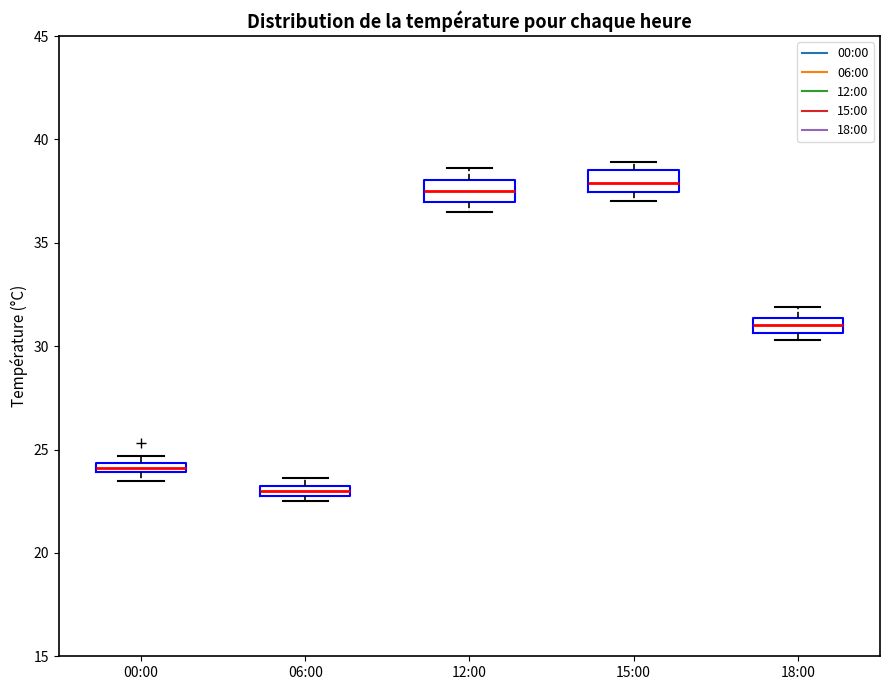

Which box has the lowest median line?

06:00